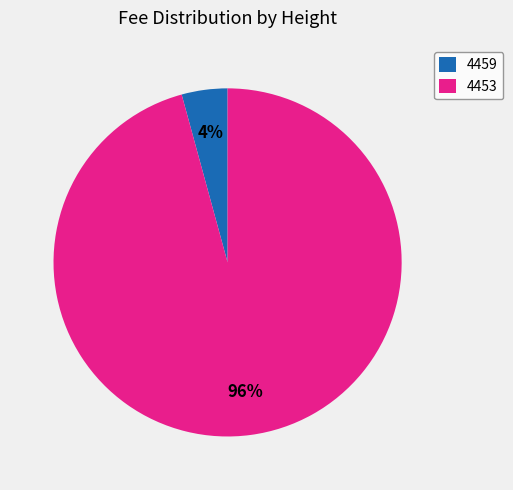

Is it true that 4453 is 96% of the pie?

True